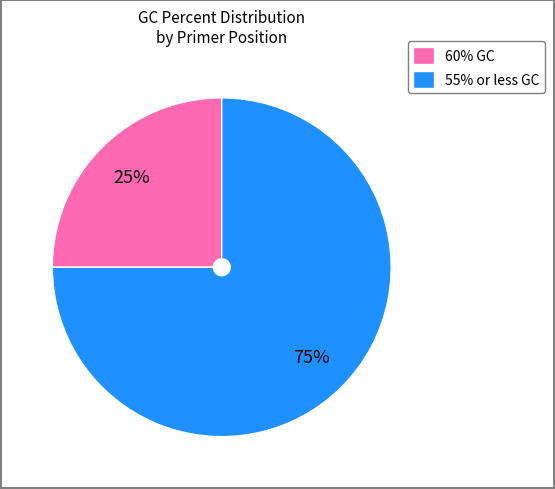

To the nearest percent, what is the difference between the largest and smallest slice percentages?

50%